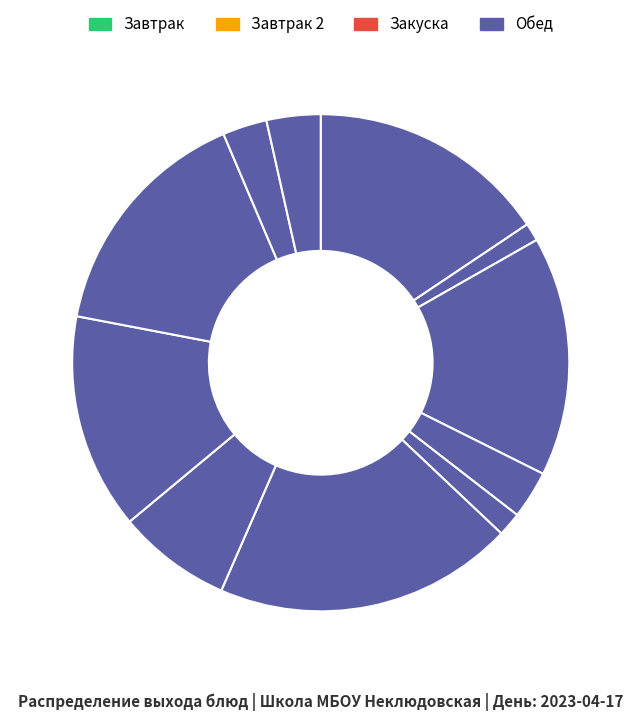

Count the number of slices in the pie.

11